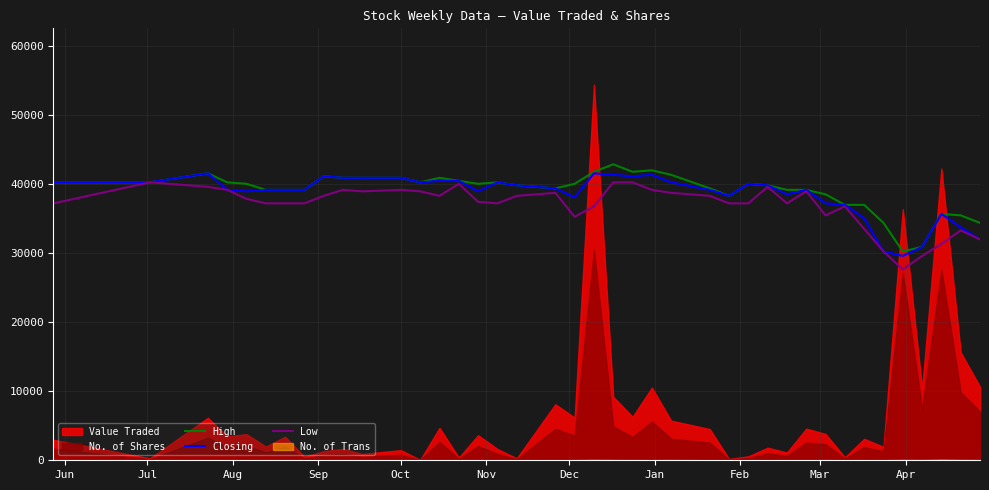

What is the minimum value for Low?

27620.0